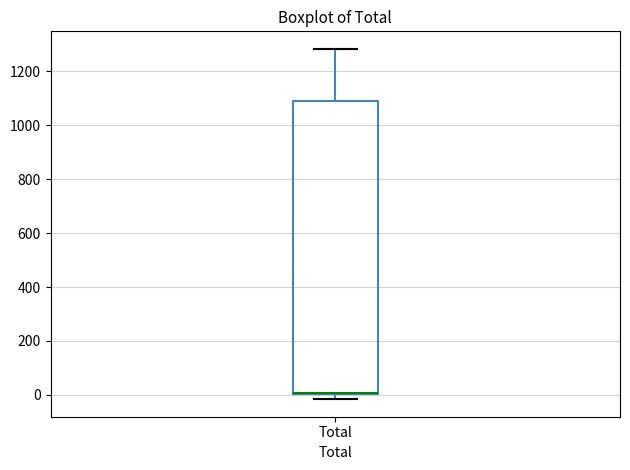

Where is the upper edge of the box for Total on the y-axis? The values are not printed on the chart, so give them approximately, as read against the axis.

1100